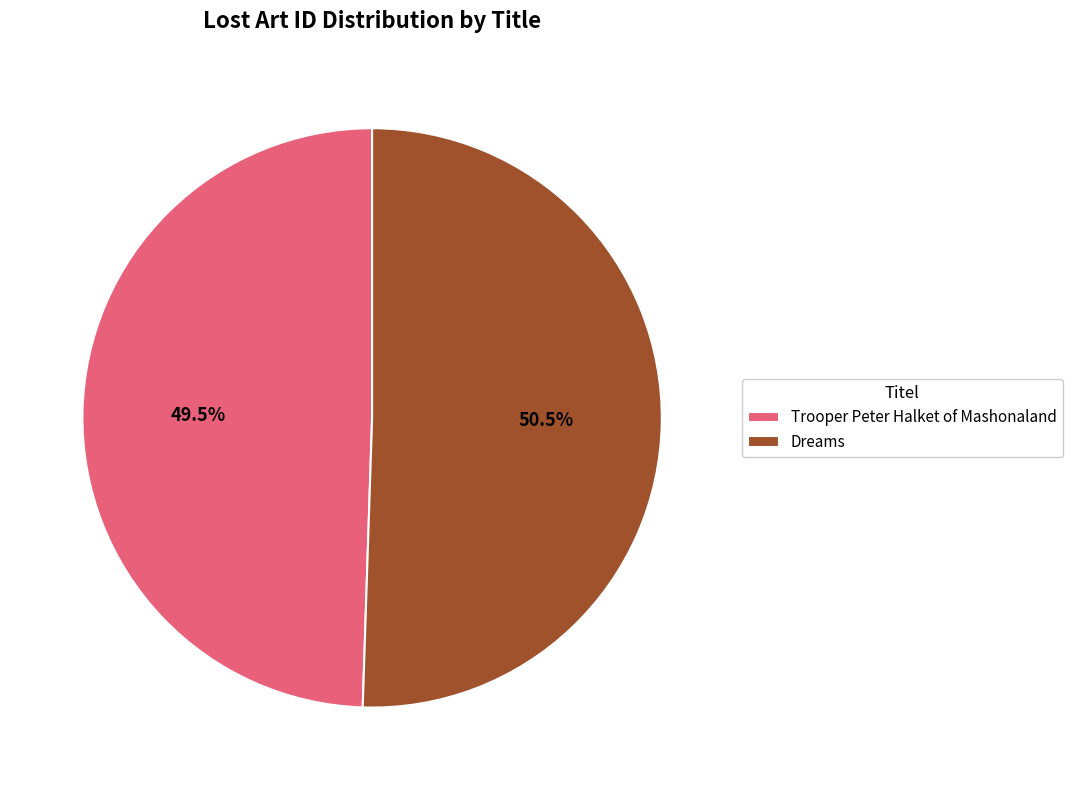

Which slice is the smallest?

Trooper Peter Halket of Mashonaland